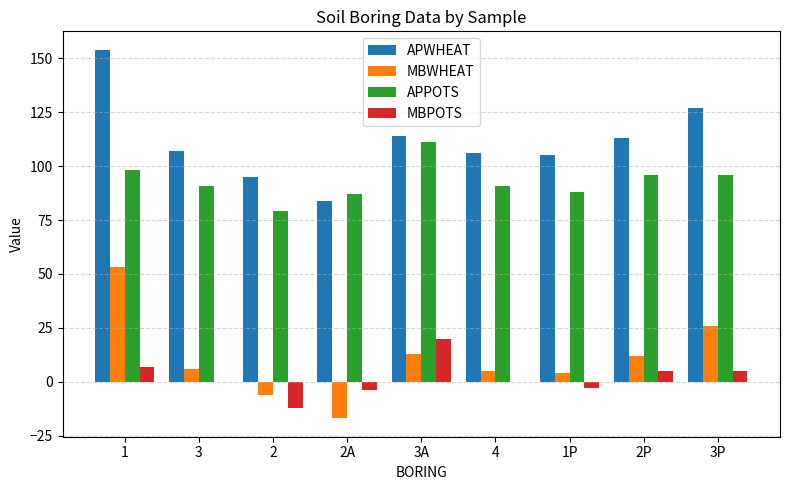

Which series has the largest total across all categories?

APWHEAT